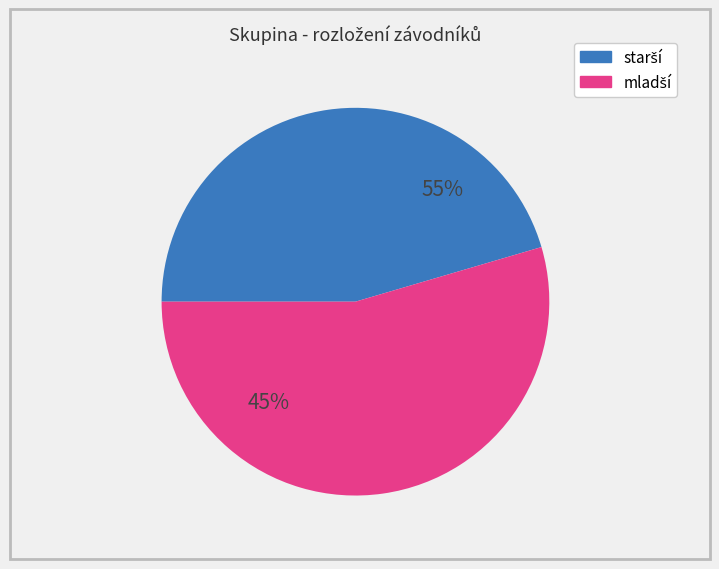

Does any single category account for the majority?

Yes